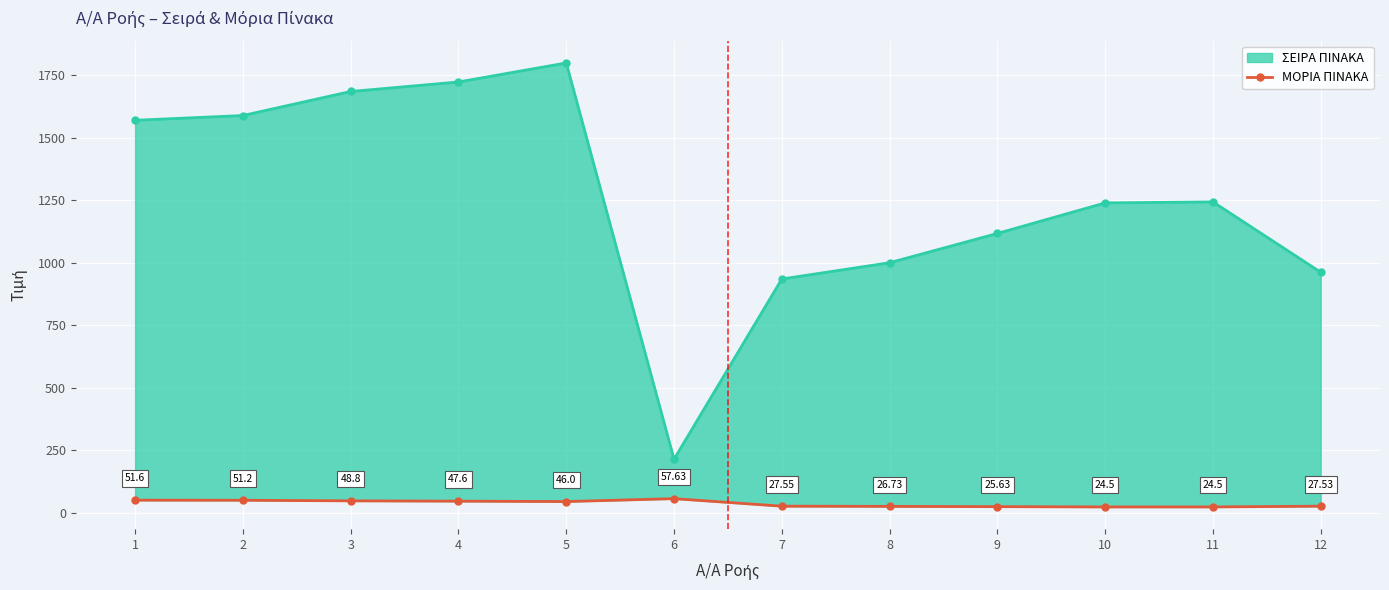

What is the greatest value displayed?

57.6